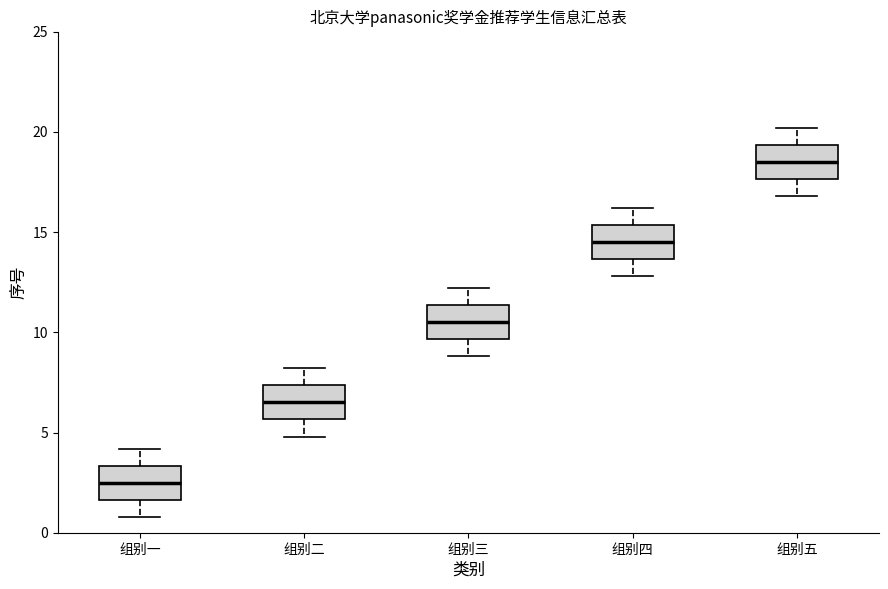

Reading left to right, read every box against the y-axis: the position of its median line, the range the box covers, and the ends of its whiskers. The values are not printed on the chart, so give them approximately, as read against the axis.

组别一: median 2.5, box 1.5 to 3.5, whiskers 1.0 to 4.0
组别二: median 6.5, box 5.5 to 7.5, whiskers 5.0 to 8.0
组别三: median 10.5, box 9.5 to 11.5, whiskers 9.0 to 12.0
组别四: median 14.5, box 13.5 to 15.5, whiskers 13.0 to 16.0
组别五: median 18.5, box 17.5 to 19.5, whiskers 17.0 to 20.0